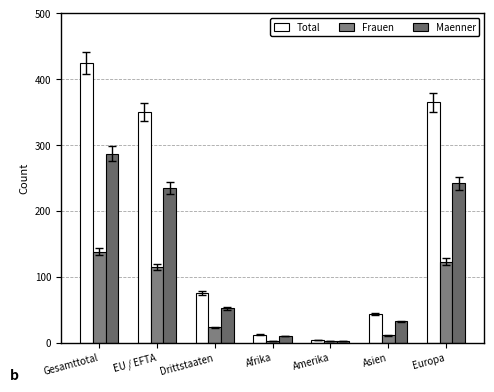

The value of Maenner at Asien is 51. True or false?

False